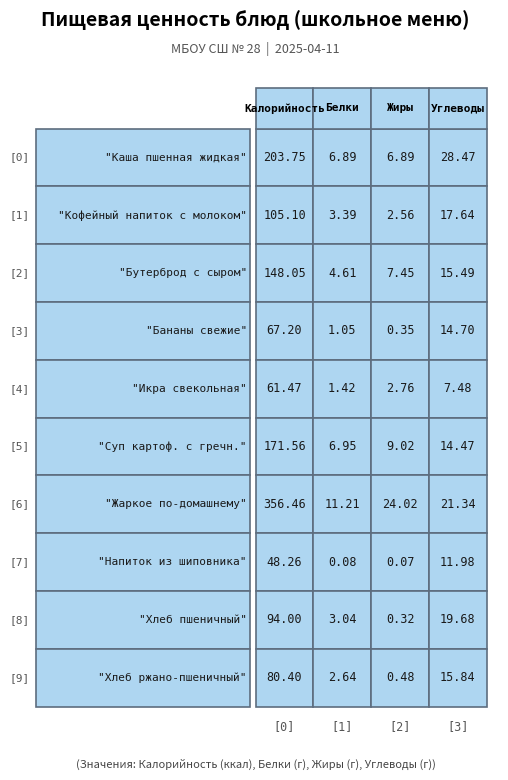

How many data points does each series have?

4